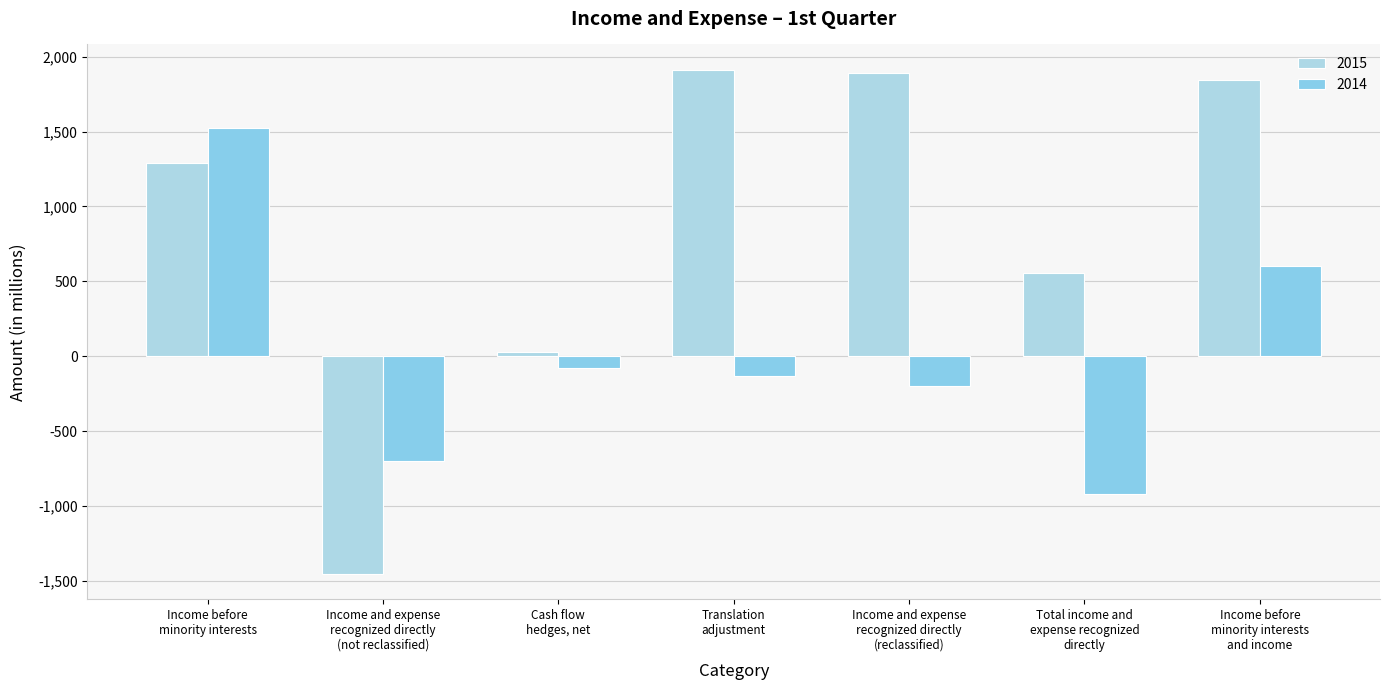

What is the difference between the maximum and minimum values in the 2014 series?

2446